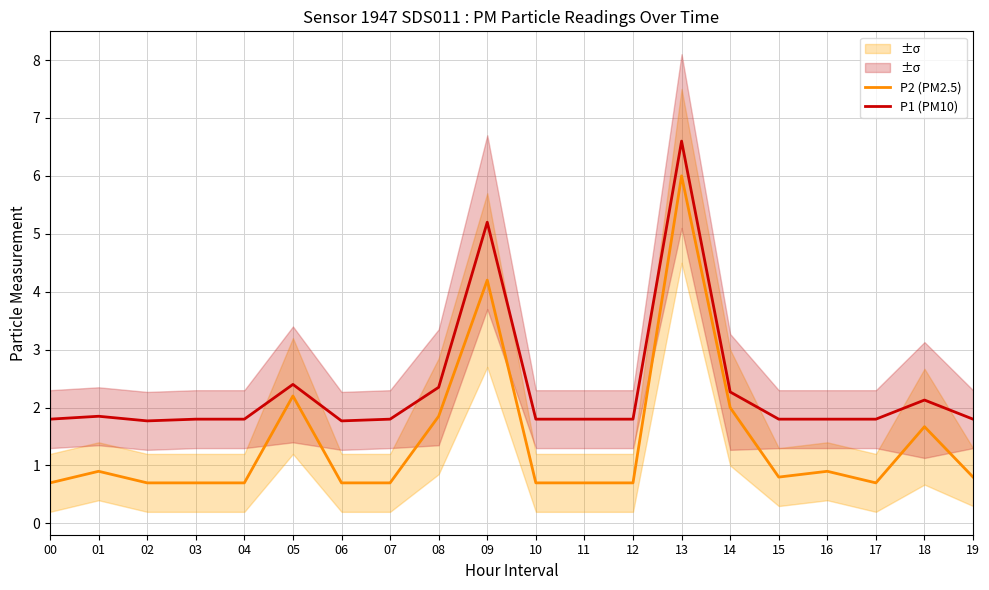

Where is P2 (PM2.5) nearest to the value 3?

05